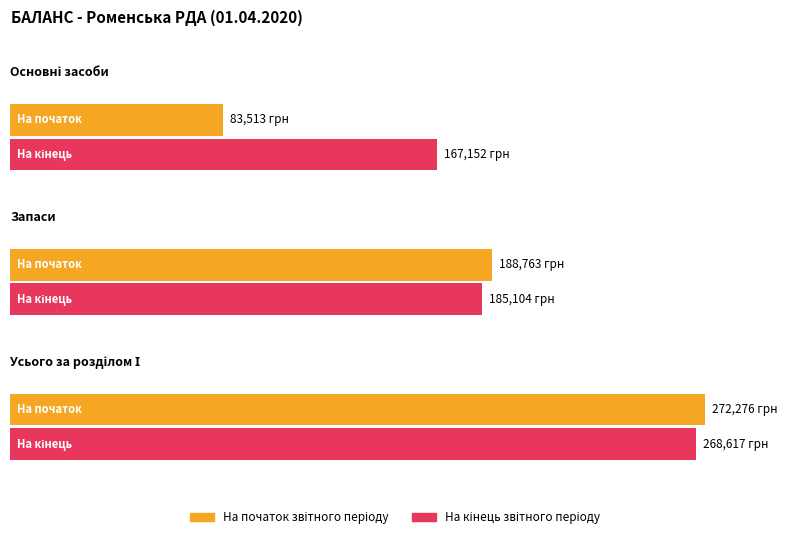

How many bars are there in total?

6